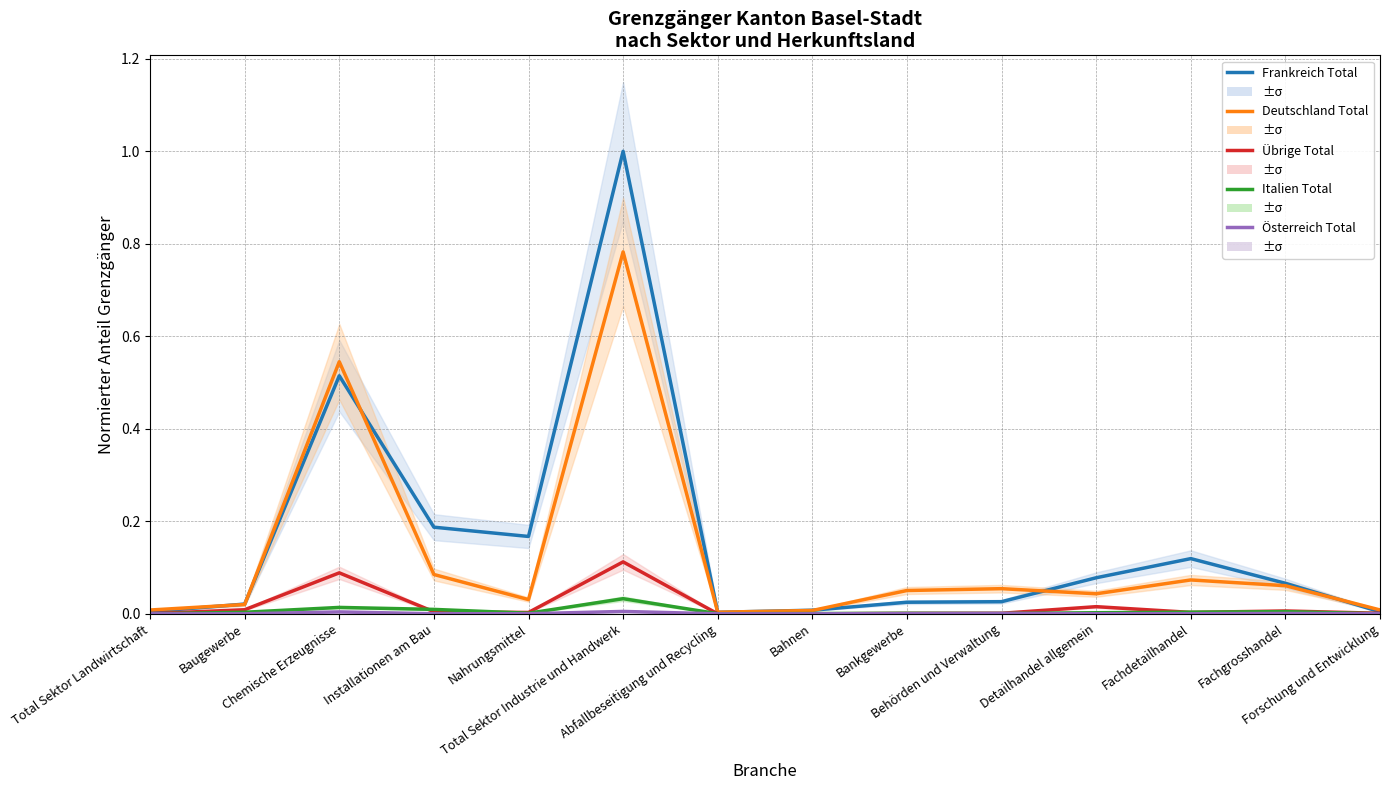

True or false: Frankreich Total has more than 0 interior local peaks.

True